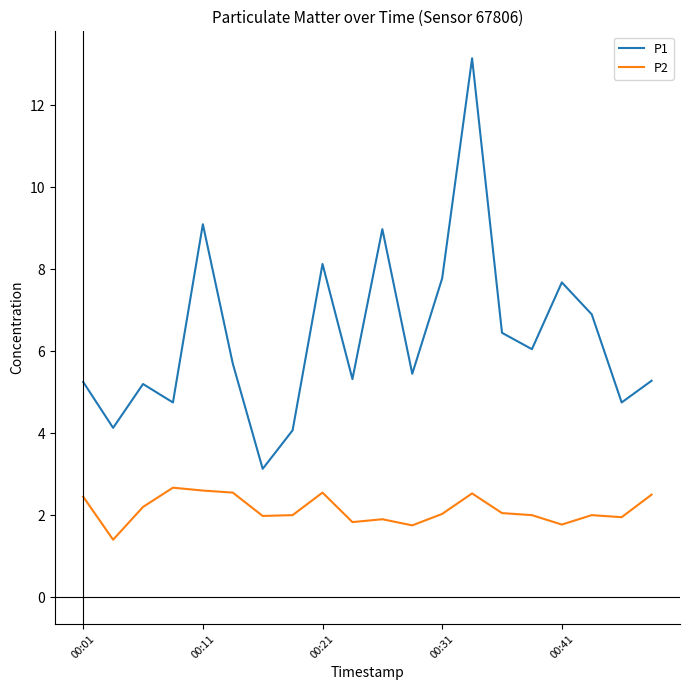

What is the maximum value shown in the chart?

13.2